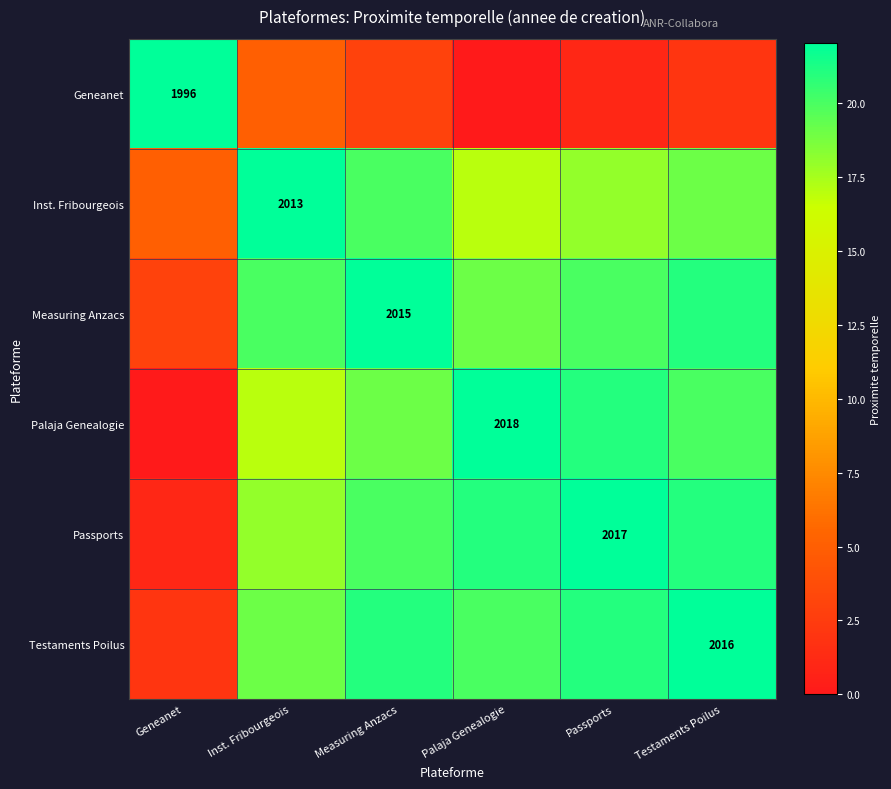

Is it true that Palaja Genealogie equals 850 at Palaja Genealogie?

False